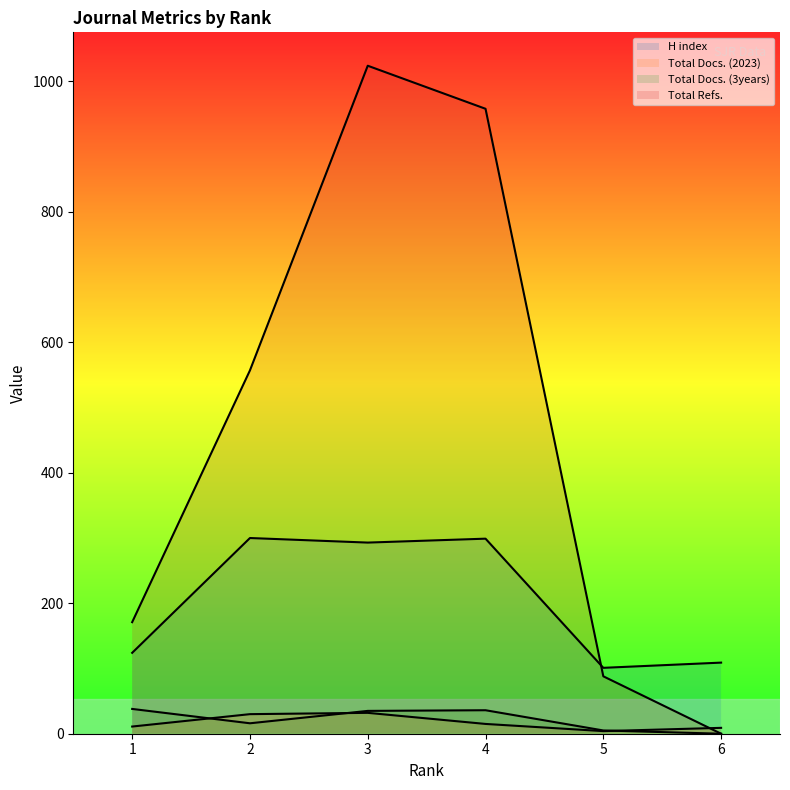

List the labels in order of Total Refs. value, largest first.

3, 4, 2, 1, 5, 6